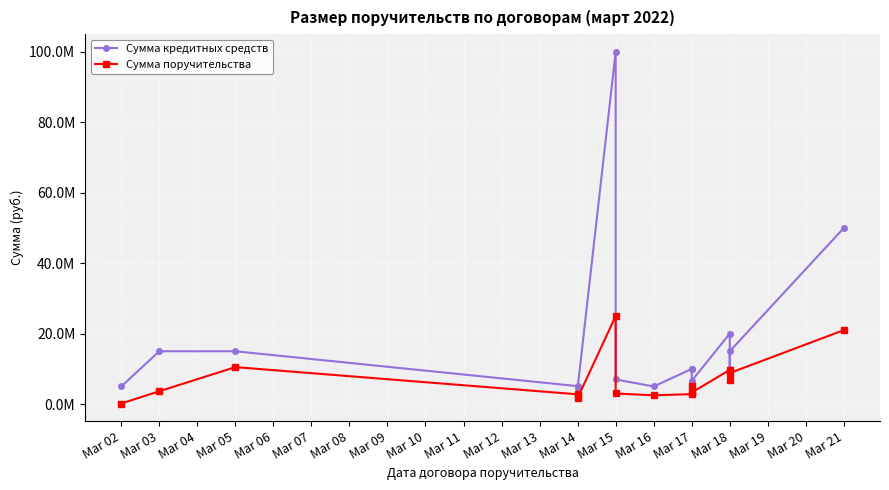

Count the number of categories in the chart.

15